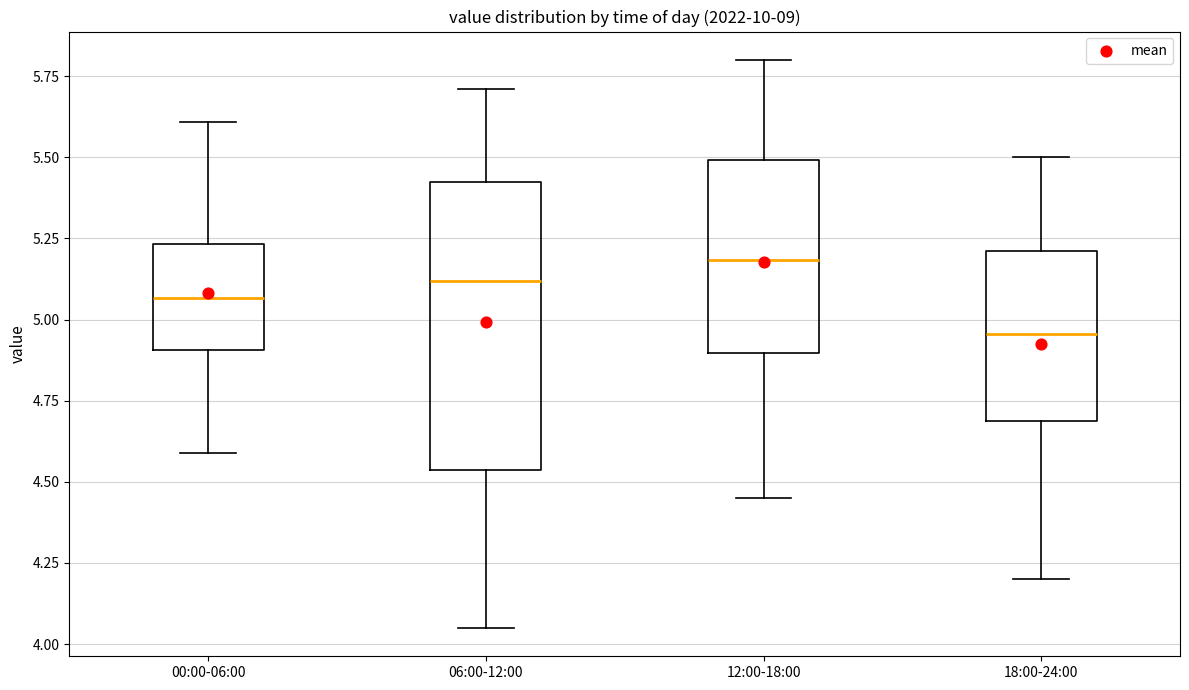

Reading left to right, read every box against the y-axis: the position of its median line, the range the box covers, and the ends of its whiskers. The values are not printed on the chart, so give them approximately, as read against the axis.

00:00-06:00: median 5.05, box 4.90 to 5.25, whiskers 4.60 to 5.60
06:00-12:00: median 5.10, box 4.55 to 5.45, whiskers 4.05 to 5.70
12:00-18:00: median 5.20, box 4.90 to 5.50, whiskers 4.45 to 5.80
18:00-24:00: median 4.95, box 4.70 to 5.20, whiskers 4.20 to 5.50